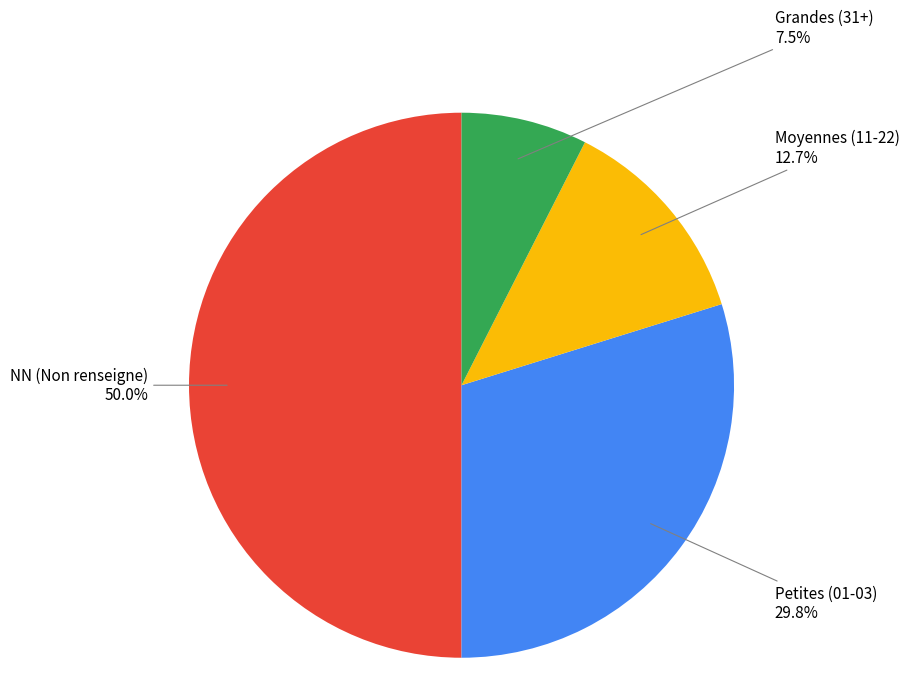

How much of the chart is everything except NN (Non renseigne)?

50.0%